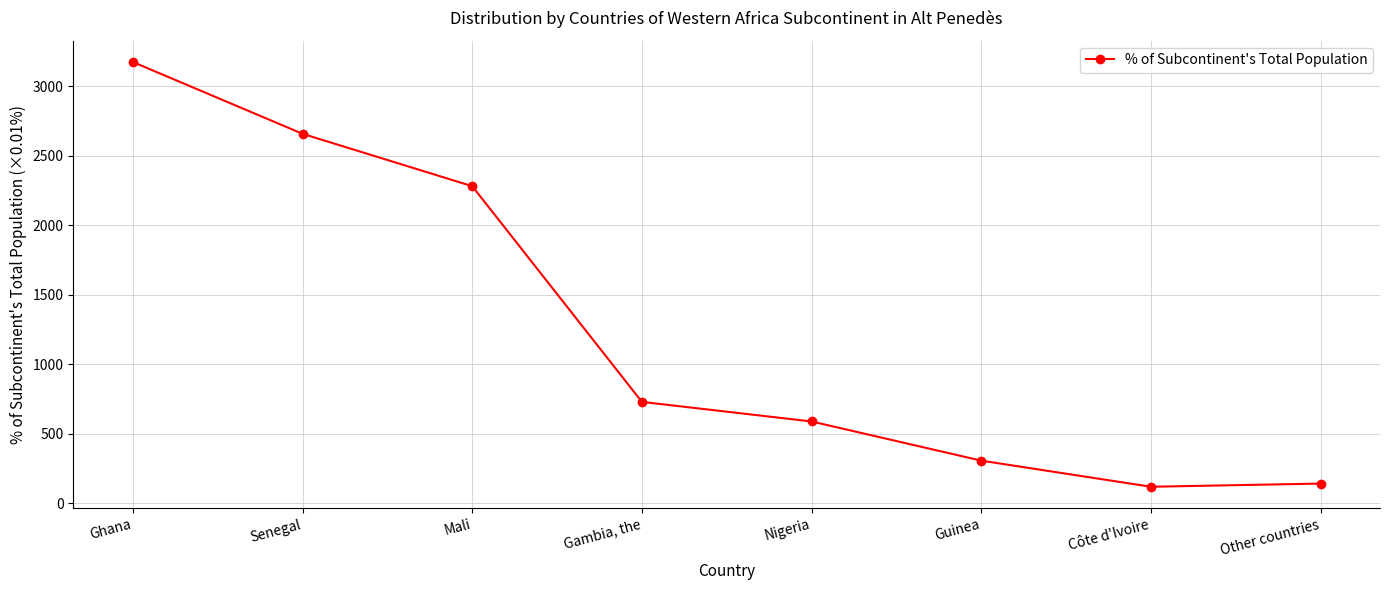

What is the sum of all values?

9999